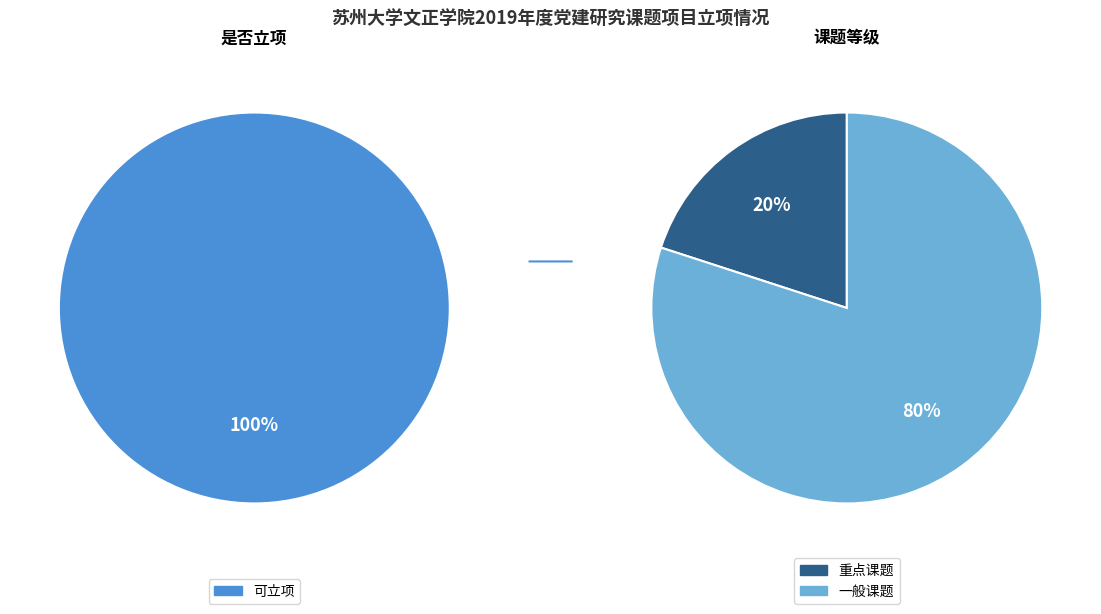

How many slices are in this pie chart?

2